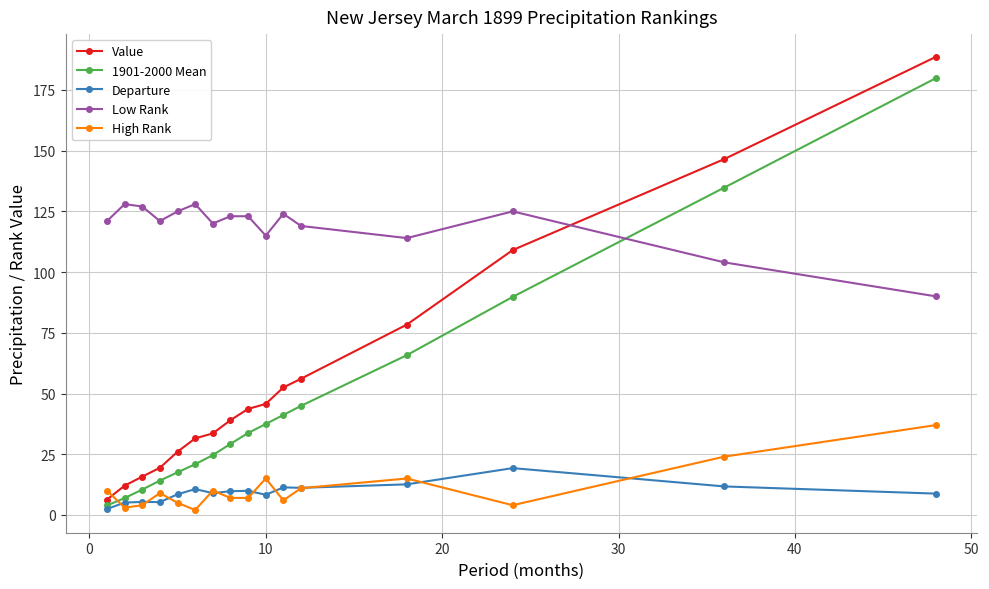

Which series has the largest total across all categories?

Low Rank